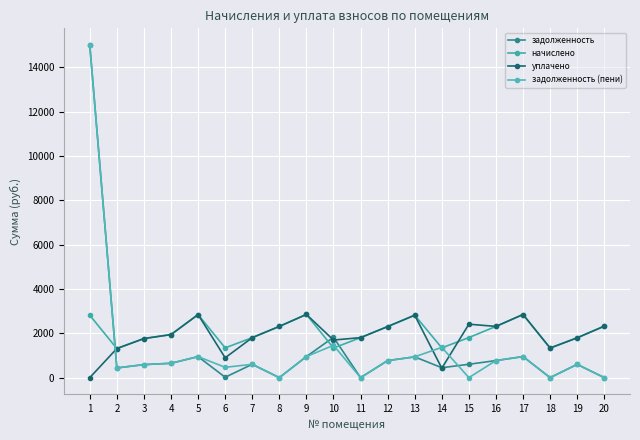

True or false: уплачено has a value of 1941.2 at 4.

True